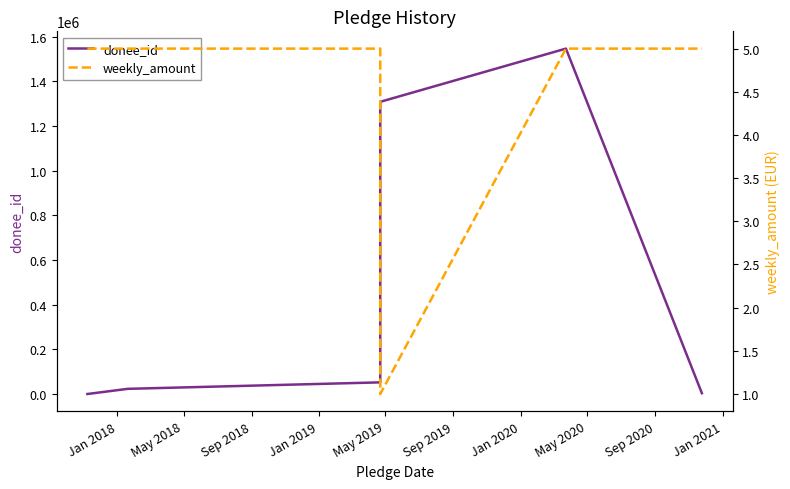

Is it true that weekly_amount equals 5 at Jan 2018?

True